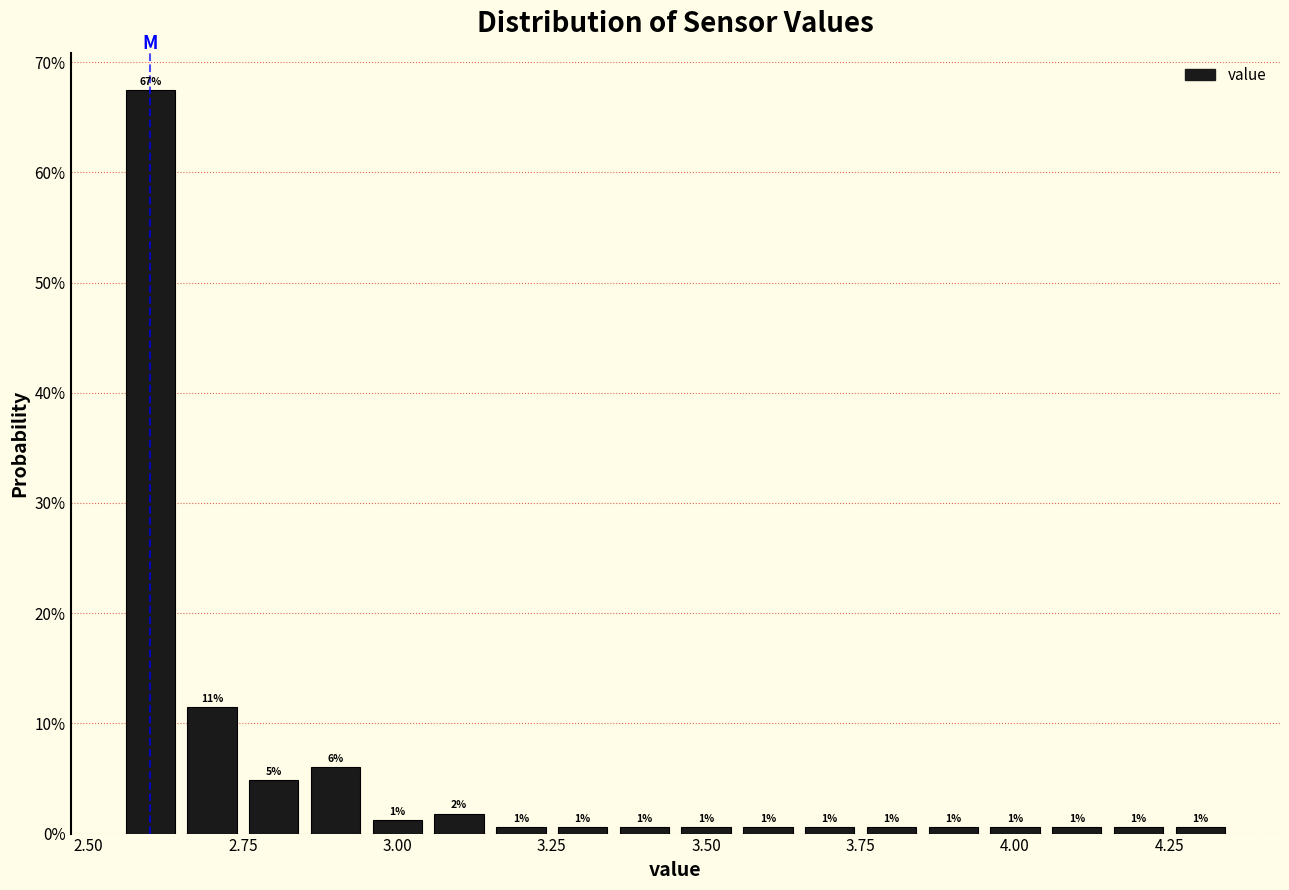

Read against the x-axis, roughly where is the centre of the tallest bar?

2.60